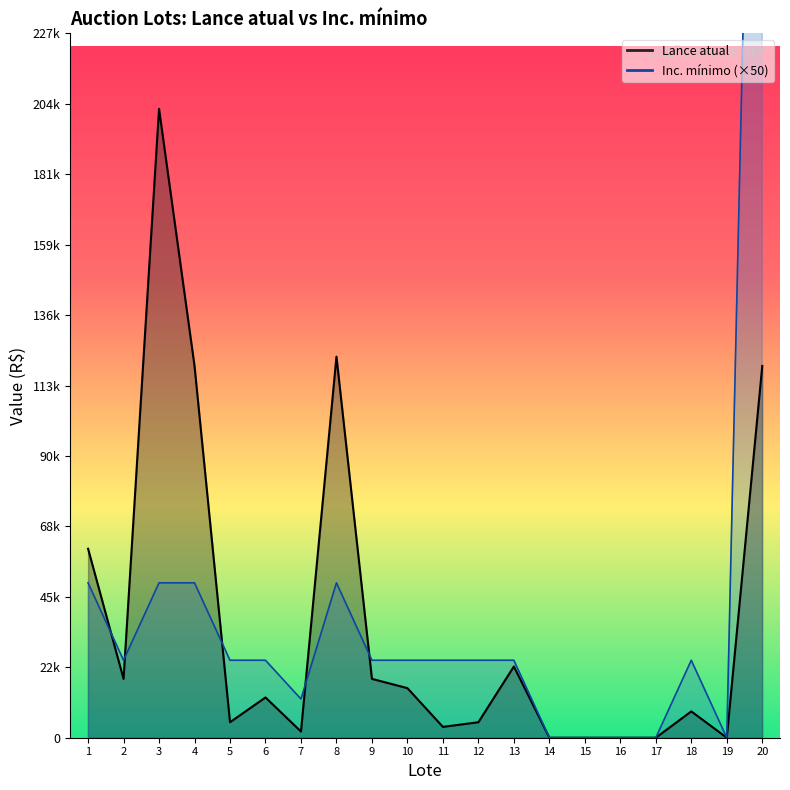

How many series are shown in this chart?

2